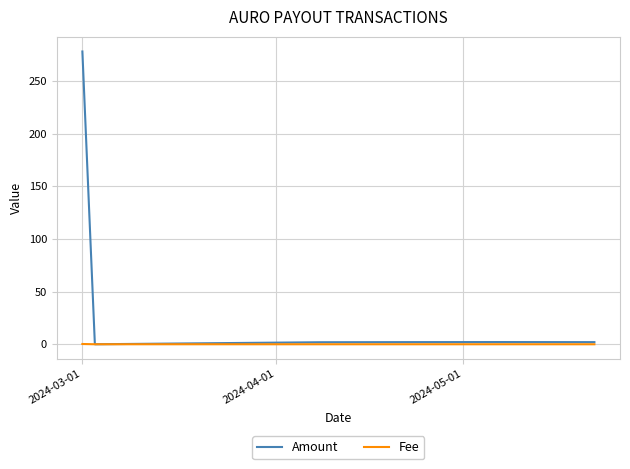

How many distinct data groups are displayed?

2